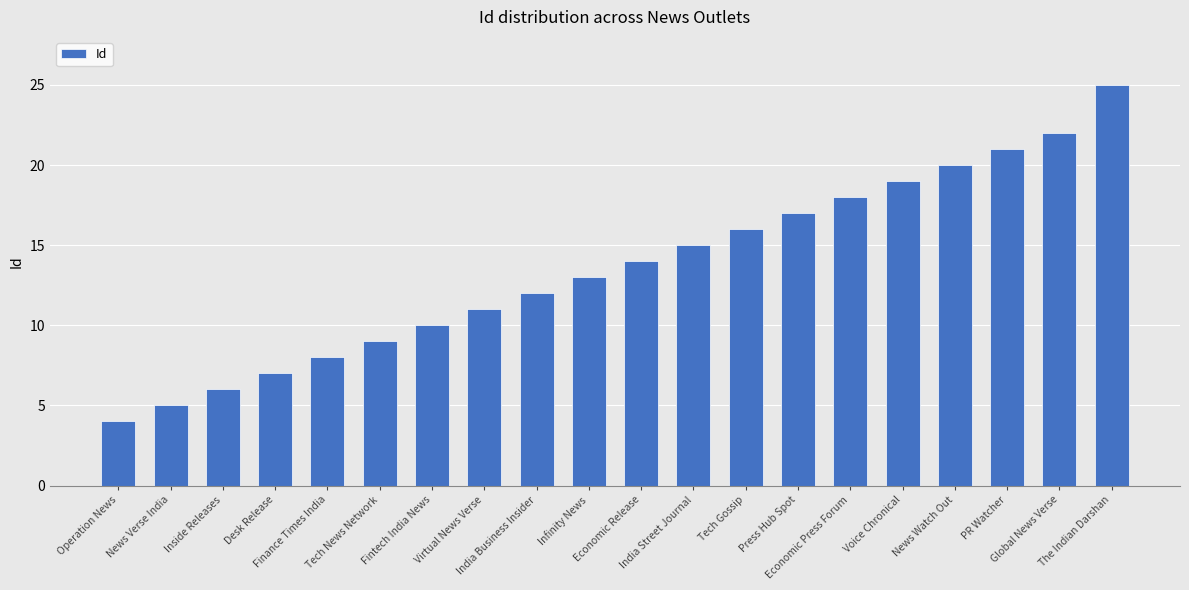

How many bars are there in total?

20